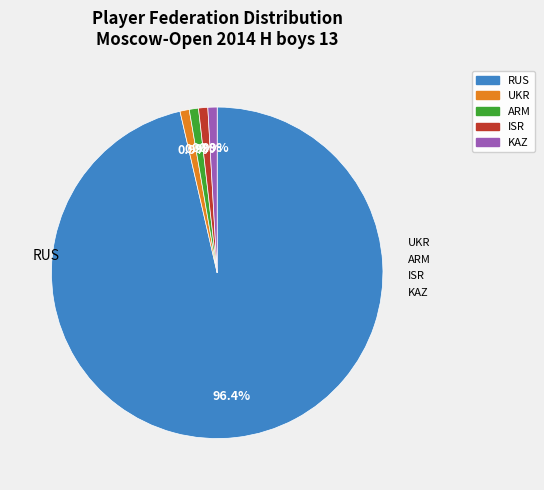

Which category has the biggest portion of the pie?

RUS